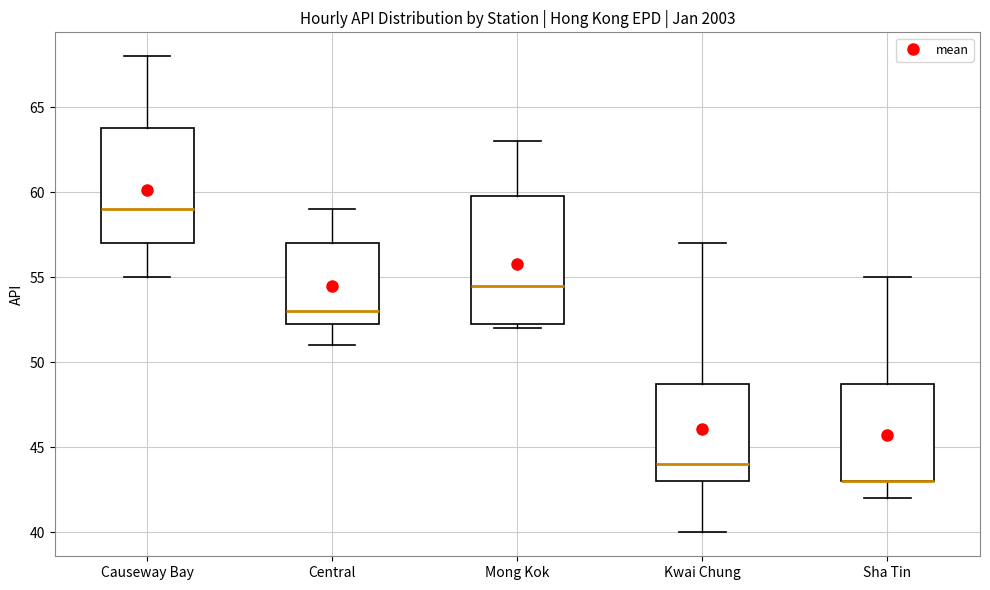

Comparing the boxes themselves (not the whiskers), which one is the tallest?

Mong Kok